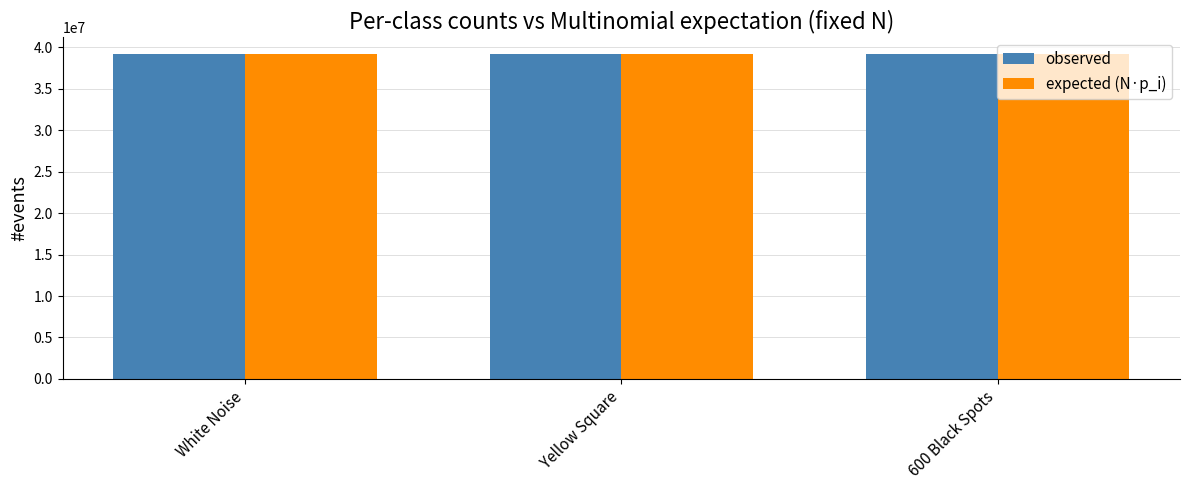

The expected (N·p_i) series shows 39213879.7 at Yellow Square. True or false?

True